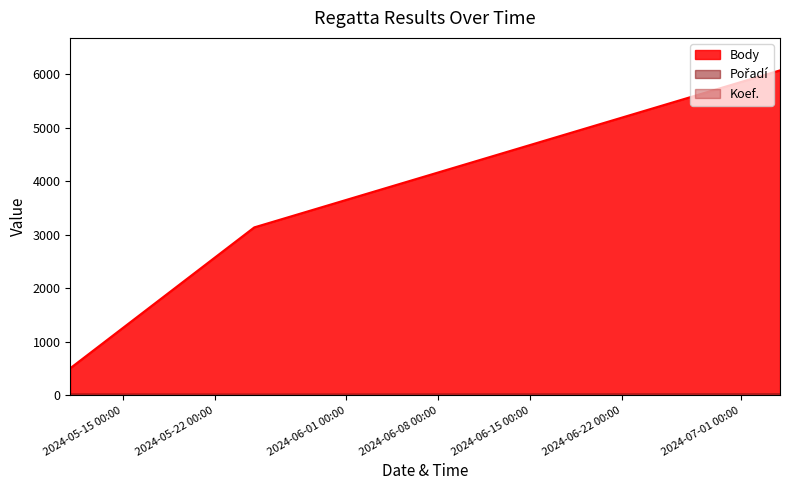

What is the minimum value for Body?

505